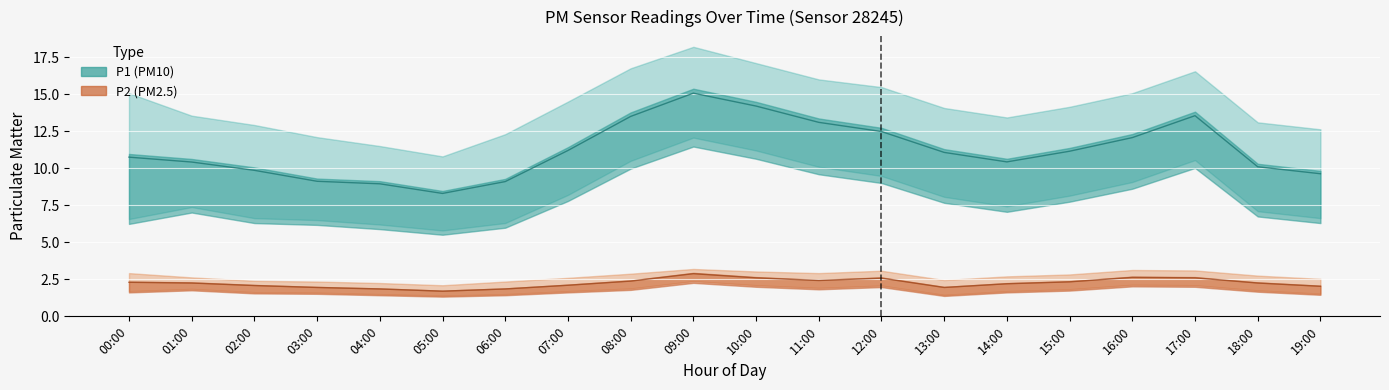

Rank the series at 18:00 from lowest to highest value.

P2_lower, P2, P2_upper, P1_lower, P1, P1_upper